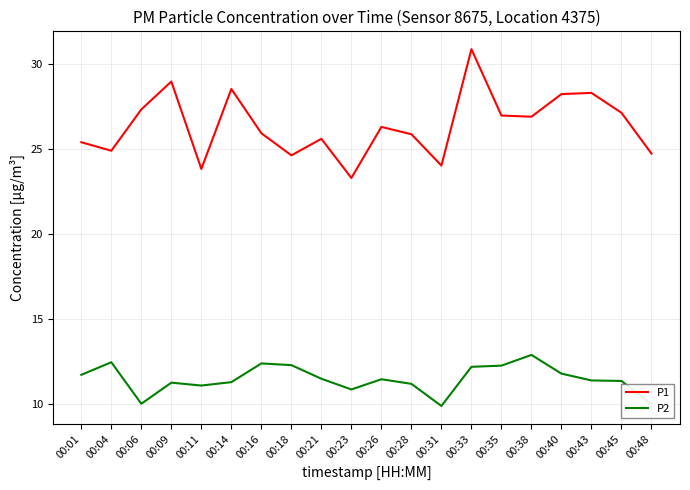

Rank the series at 00:31 from lowest to highest value.

P2, P1